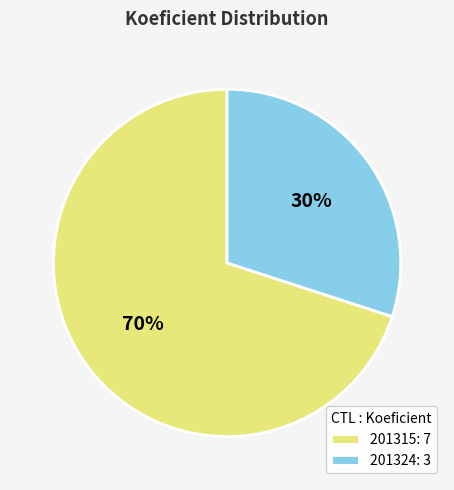

Between 201324: 3 and 201315: 7, which is larger?

201315: 7